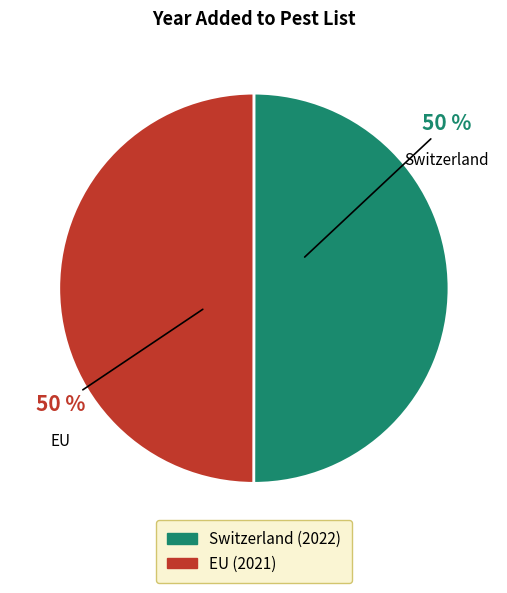

To the nearest percent, what is the average slice percentage?

50%